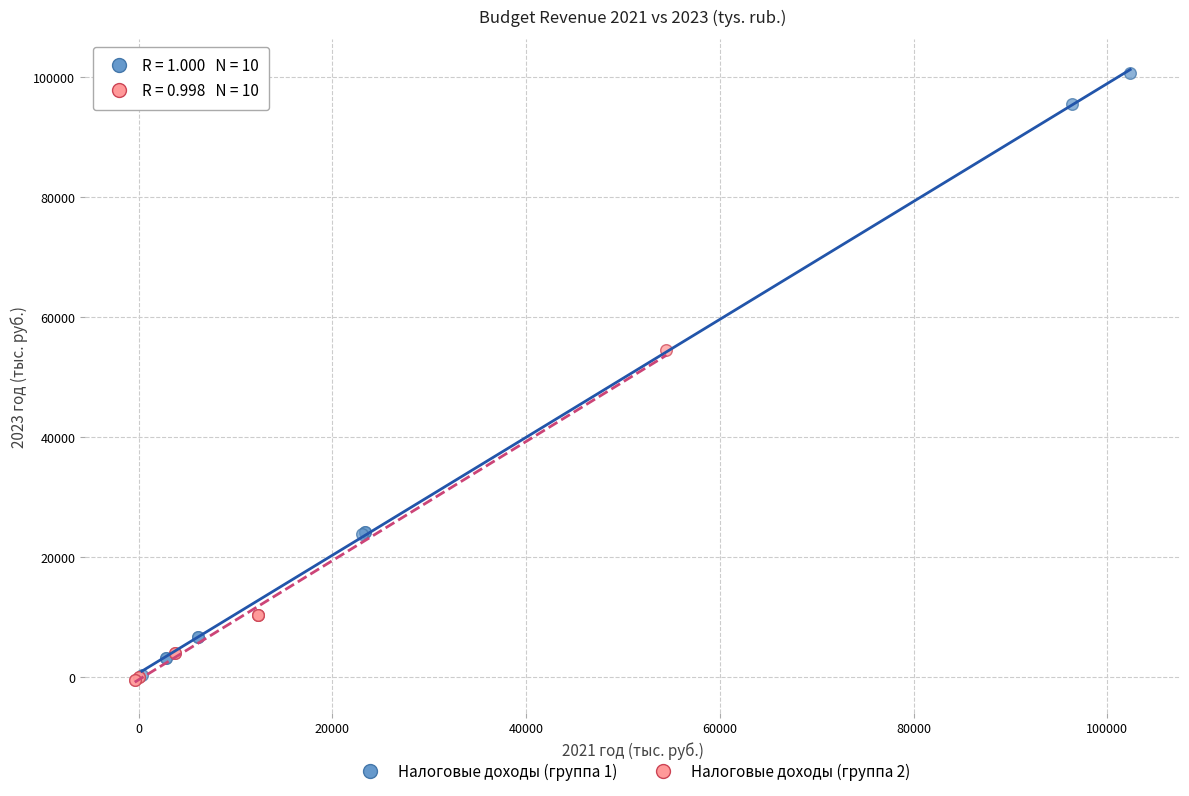

What are all the series names shown in the legend?

Налоговые доходы (группа 1), Налоговые доходы (группа 2)